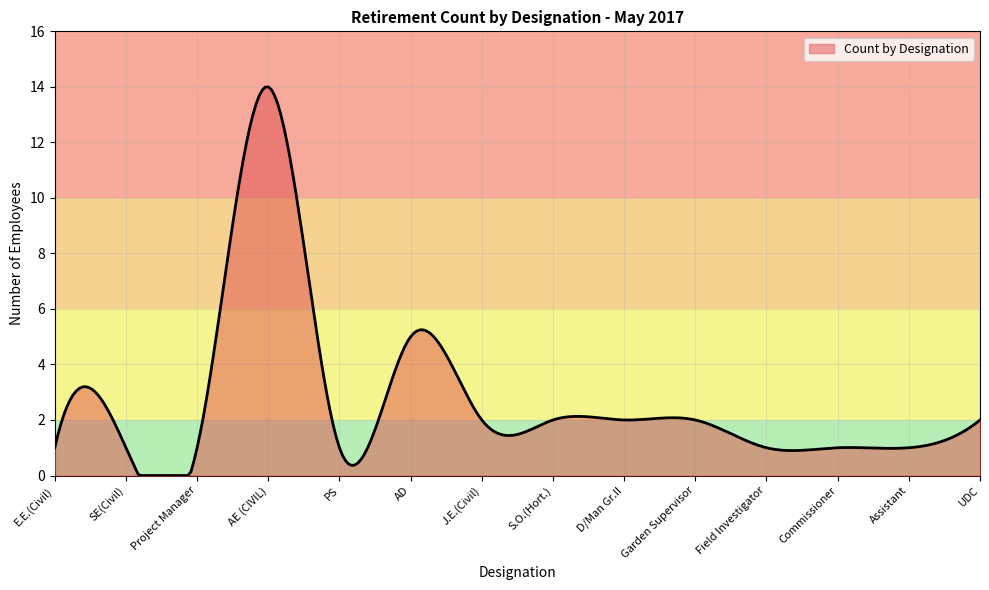

What is the difference between the maximum and minimum values?

14.0